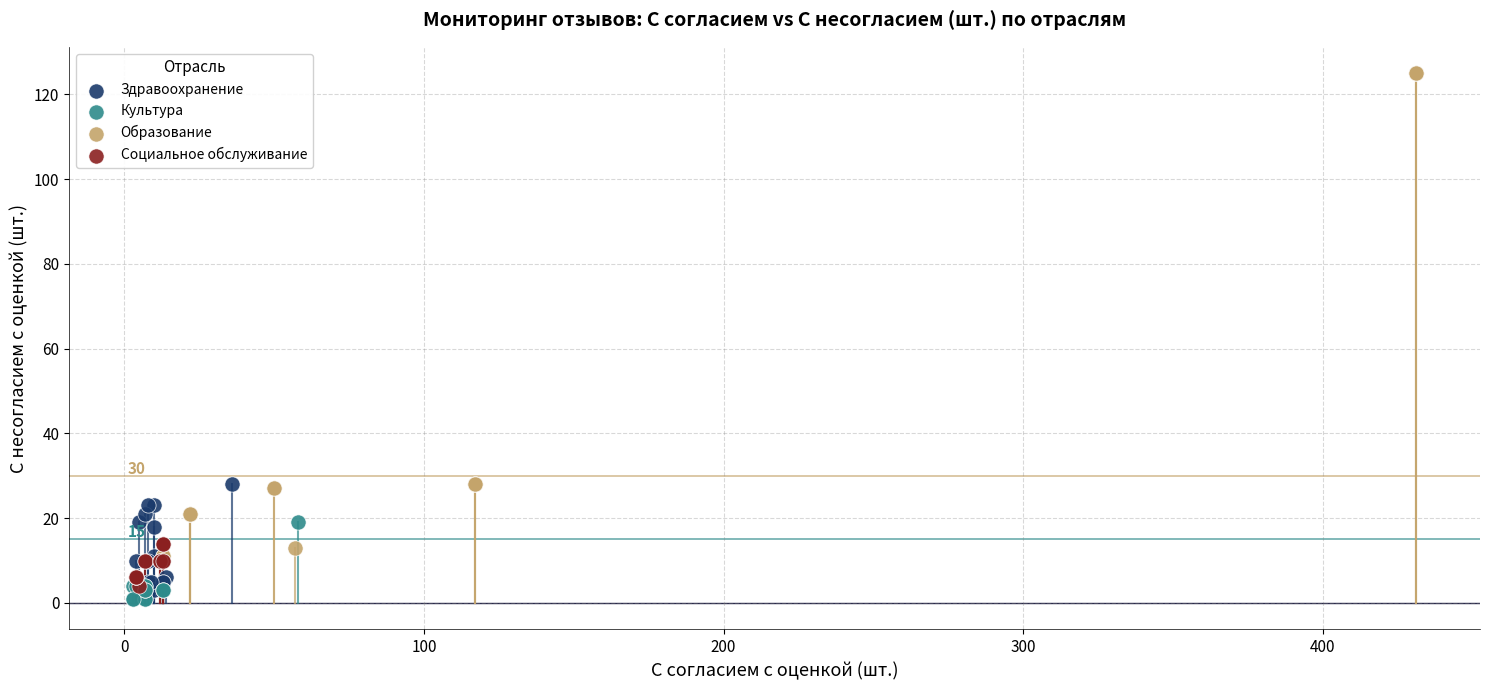

Which series contains the lowest Y value?

Культура